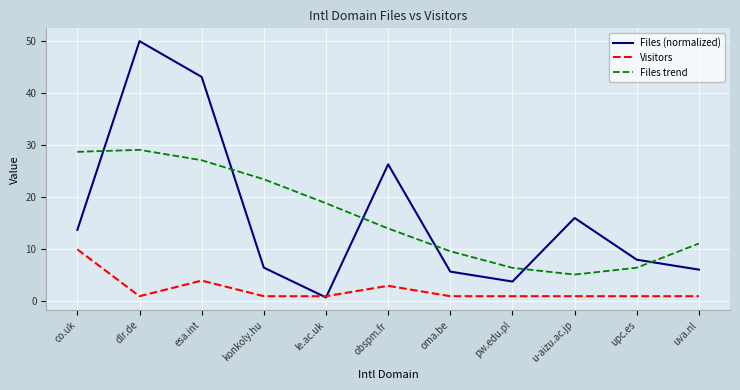

Is the value of Visitors at le.ac.uk greater than the value of Files (normalized) at uva.nl?

No